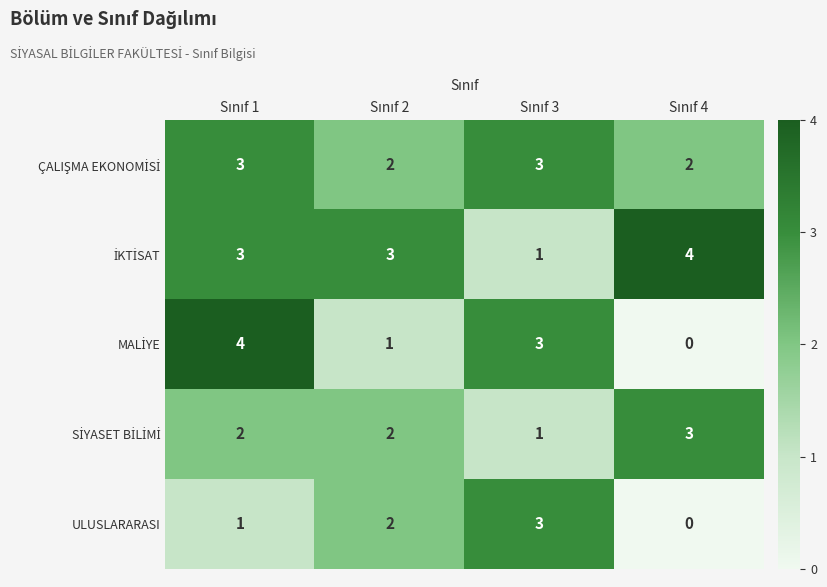

Count the number of data series in this chart.

5